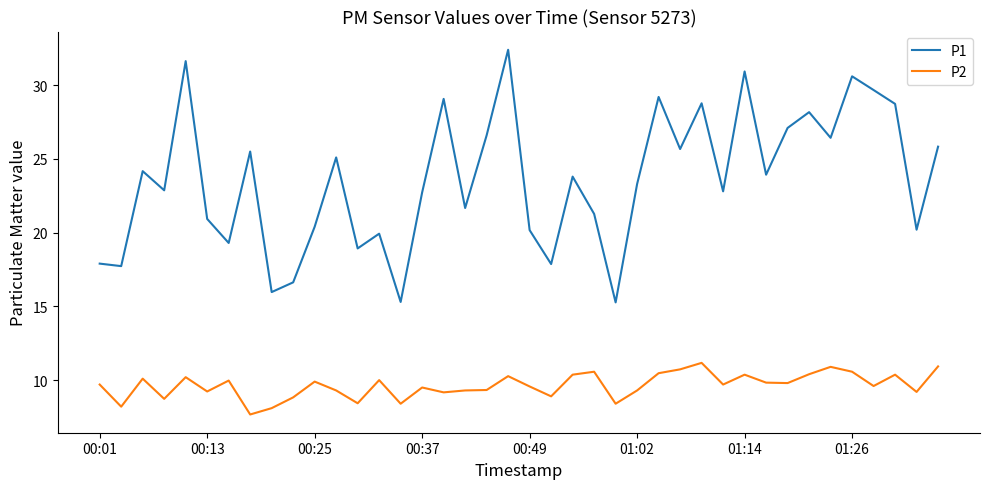

What is the difference between the maximum and minimum values in the P1 series?

17.1